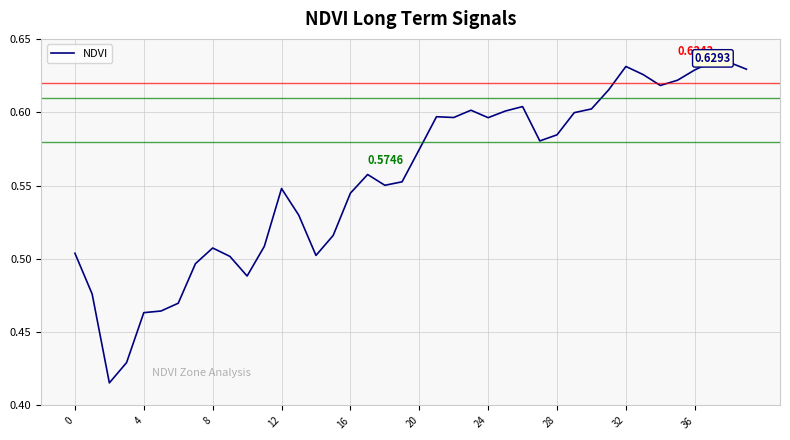

Does the chart have visible grid lines?

Yes